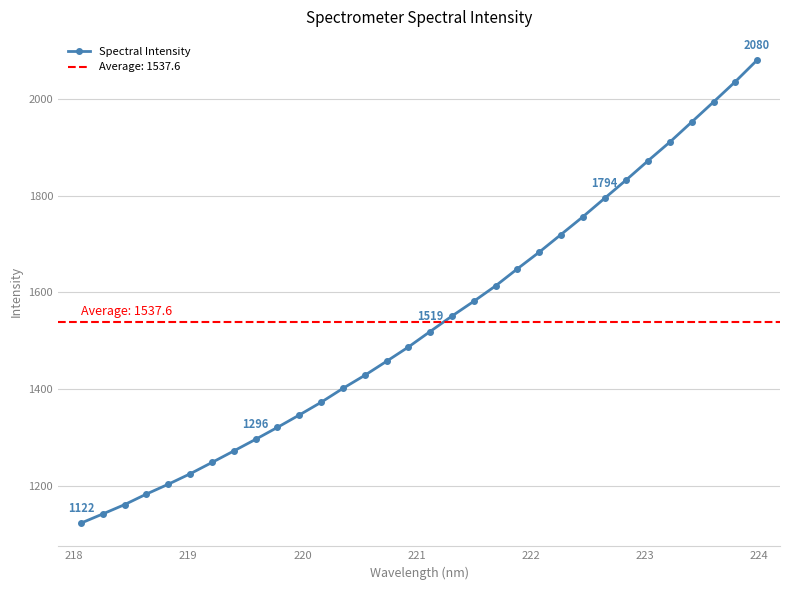

True or false: there are more than 2 points higher than both neighbors.

False